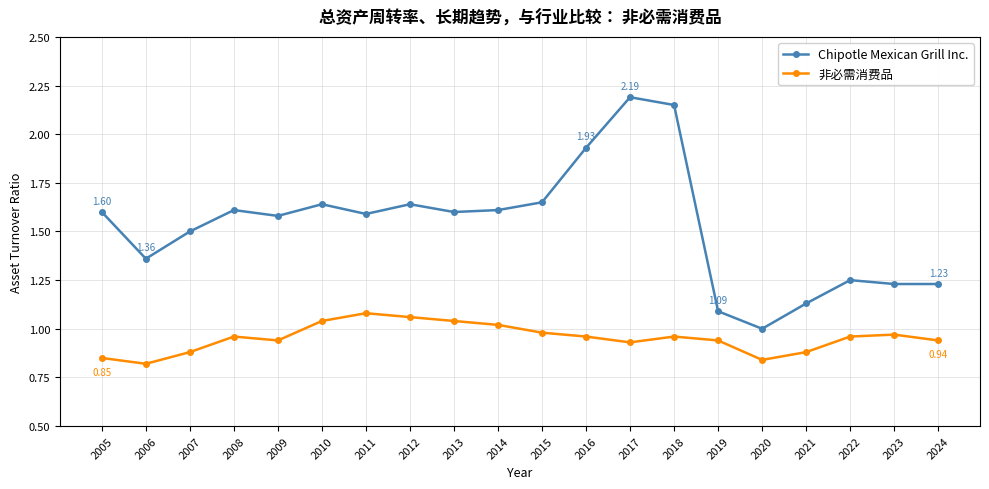

True or false: Chipotle Mexican Grill Inc. has more than 2 points higher than both neighbors.

True